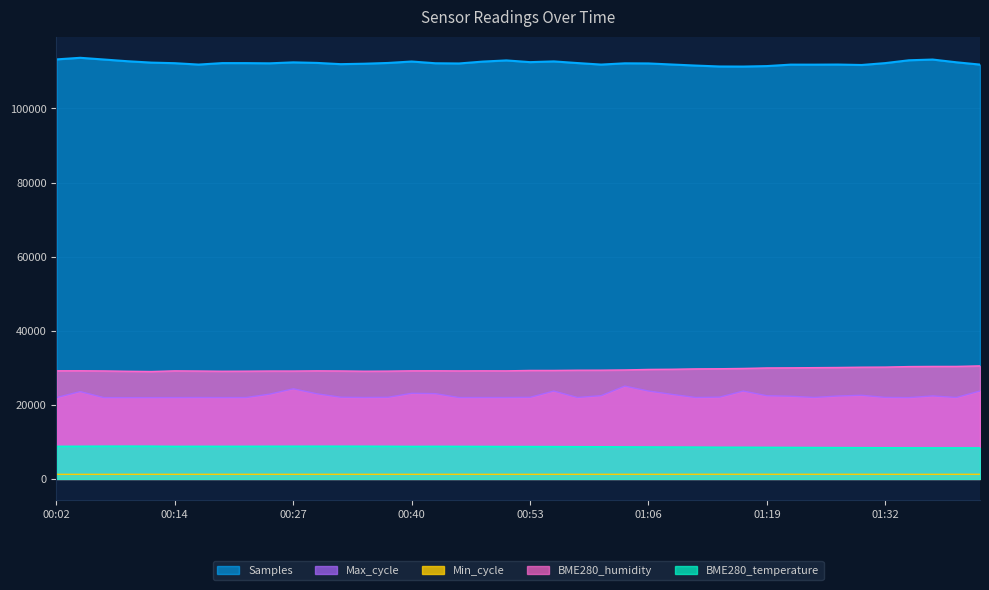

What is the difference between the highest and lowest values at 00:02?

111992